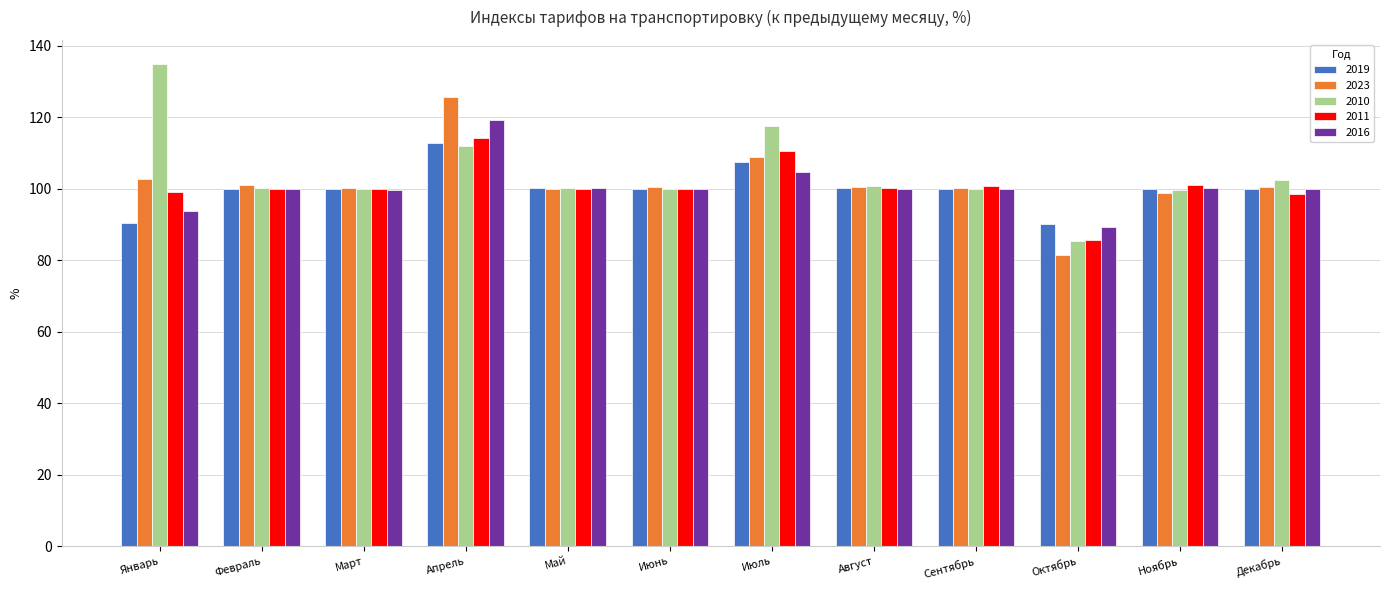

At which label does 2023 reach its peak?

Апрель